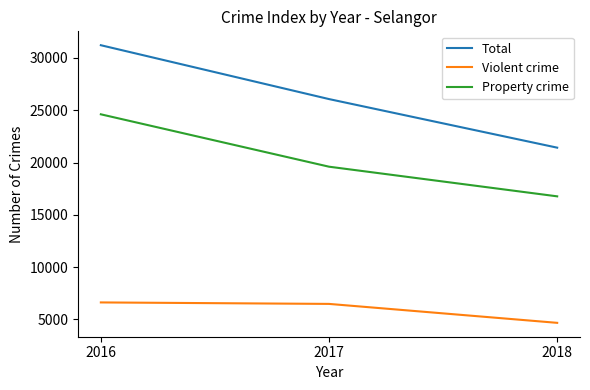

Reading left to right, what are all the values shown in this chart?

Total: 2016=31223	2017=26069	2018=21420
Violent crime: 2016=6611	2017=6470	2018=4658
Property crime: 2016=24612	2017=19599	2018=16762